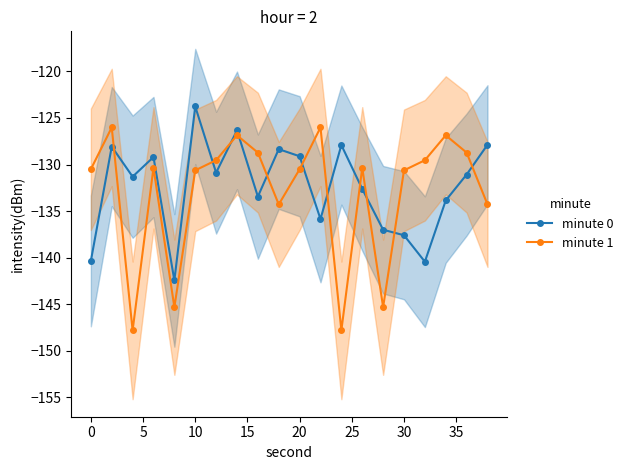

Is it true that minute 1 equals -28.0 at 30?

False